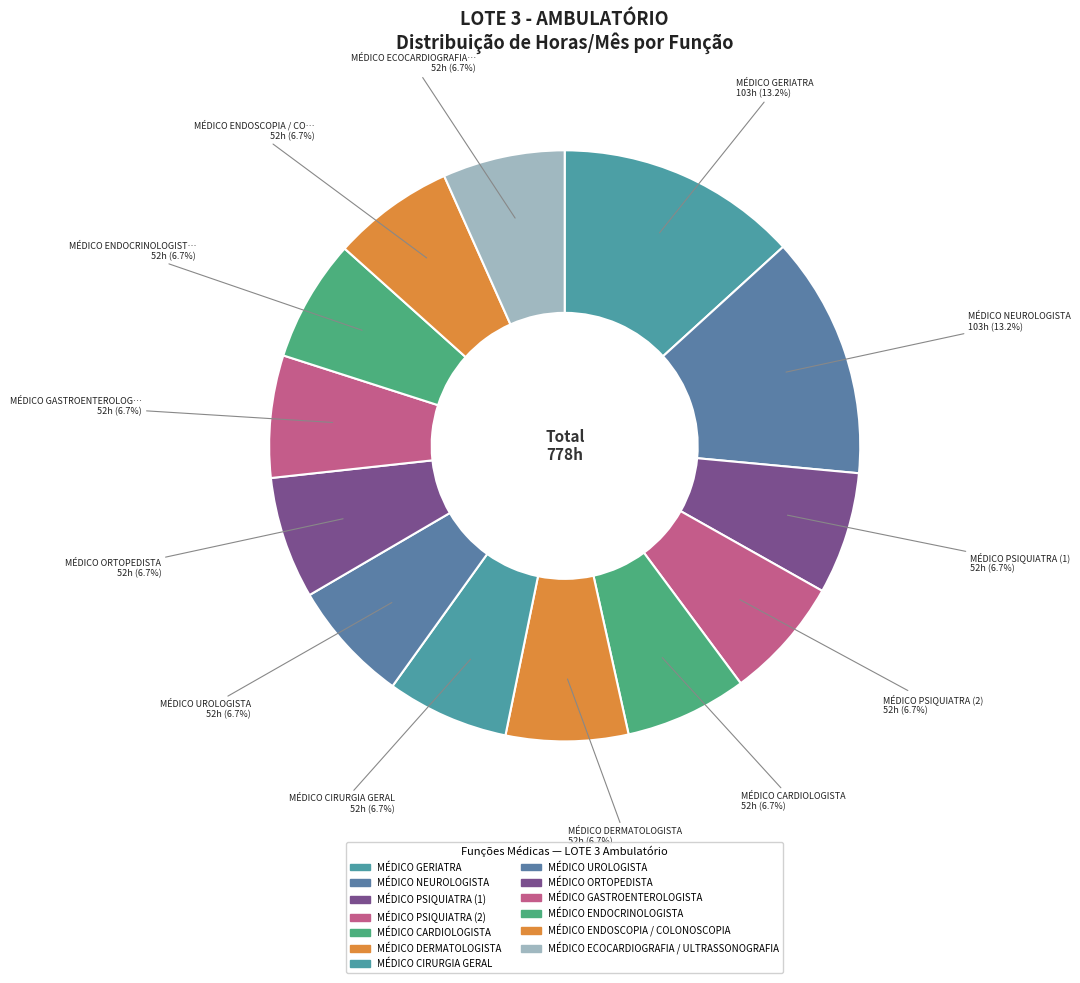

Is MÉDICO PSIQUIATRA (2) the majority of the pie?

No